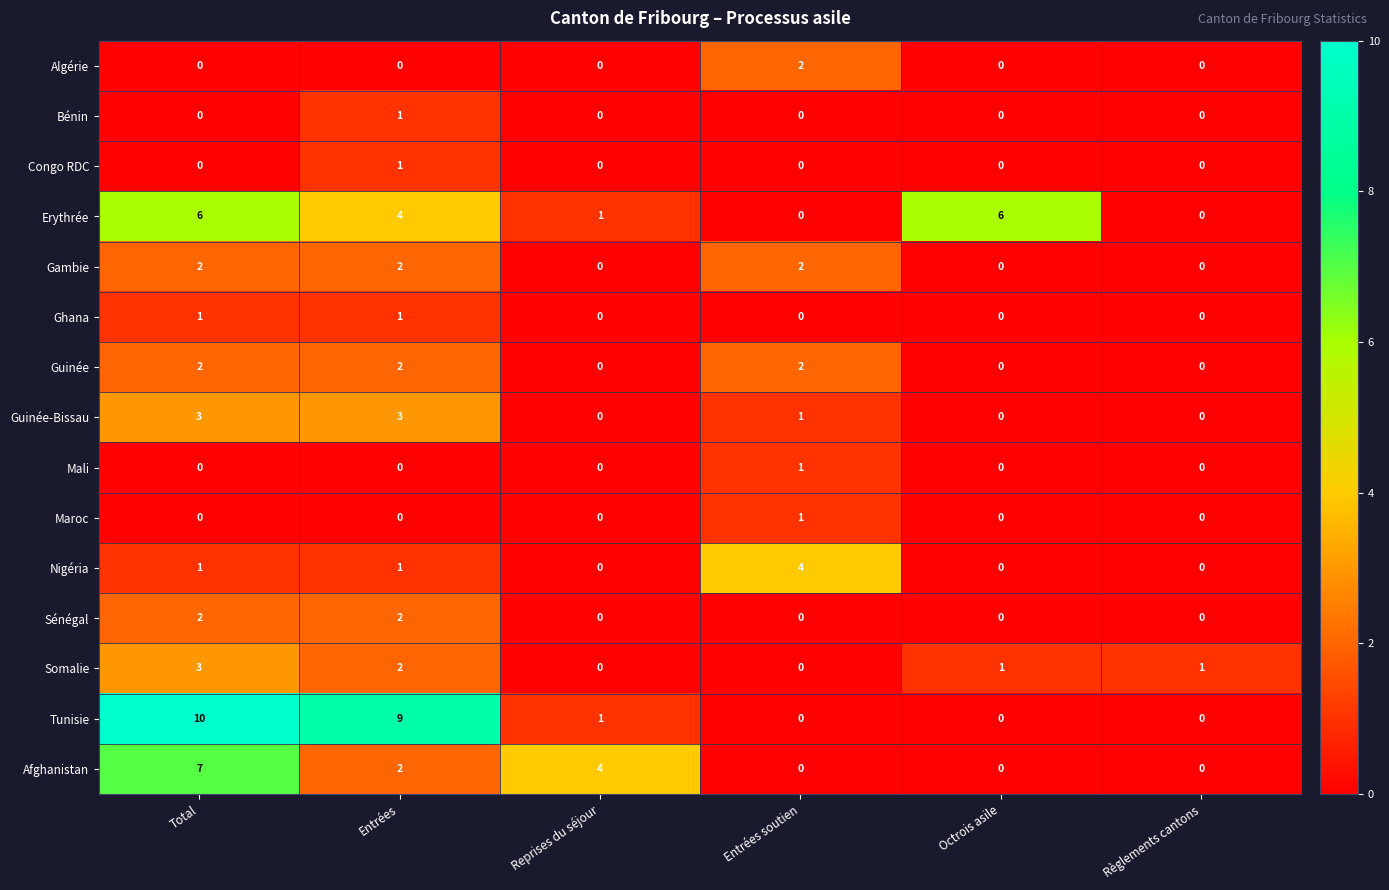

True or false: Nigéria has a value of 2 at Entrées soutien.

False